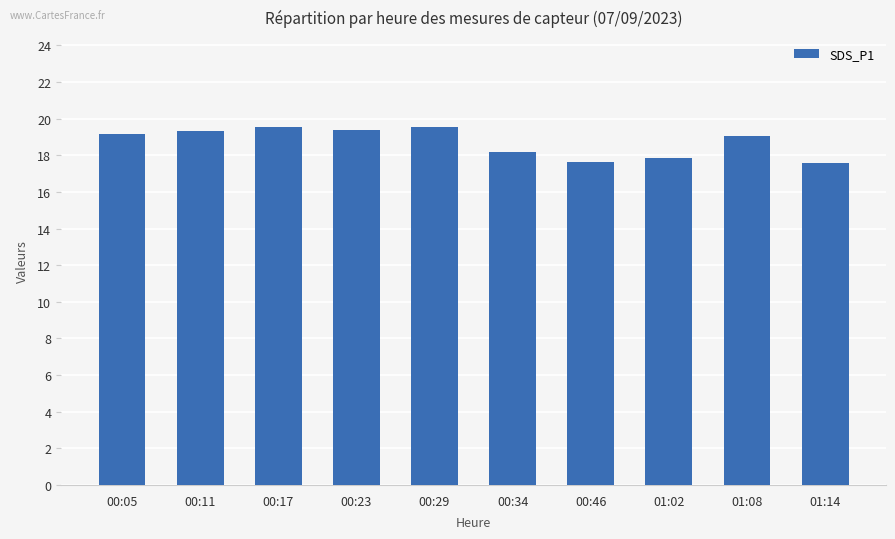

What is the maximum value shown in the chart?

19.6